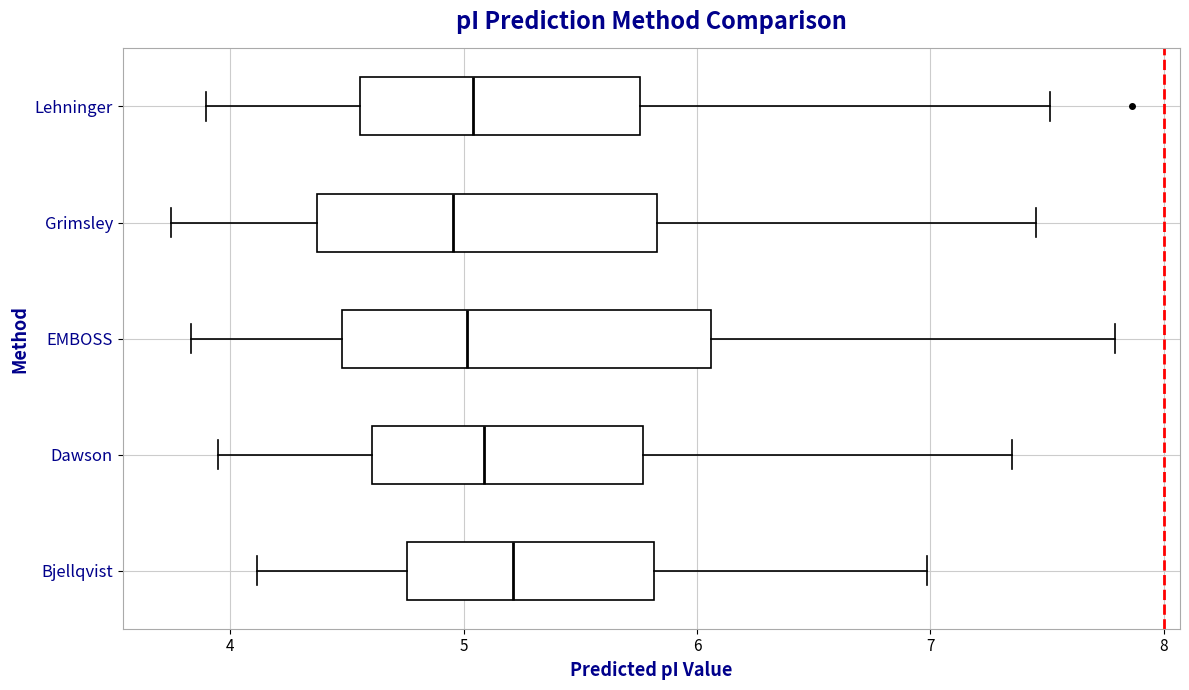

Reading bottom to top, read every box against the x-axis: the position of its median line, the range the box covers, and the ends of its whiskers. The values are not printed on the chart, so give them approximately, as read against the axis.

Bjellqvist: median 5.2, box 4.8 to 5.8, whiskers 4.1 to 7.0
Dawson: median 5.1, box 4.6 to 5.8, whiskers 3.9 to 7.4
EMBOSS: median 5.0, box 4.5 to 6.1, whiskers 3.8 to 7.8
Grimsley: median 5.0, box 4.4 to 5.8, whiskers 3.7 to 7.5
Lehninger: median 5.0, box 4.6 to 5.8, whiskers 3.9 to 7.5